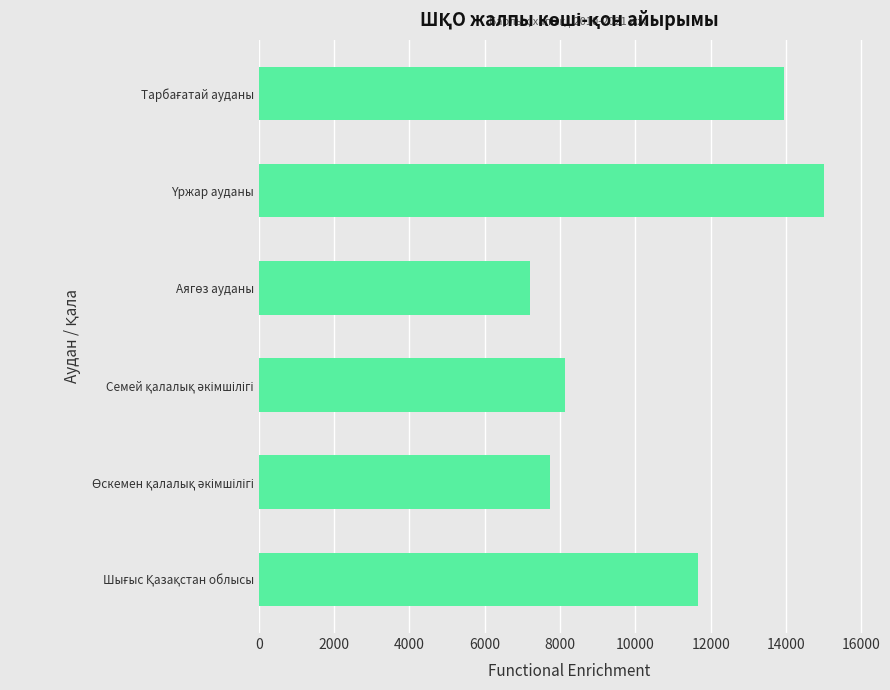

How many data points are less than 11676?

3